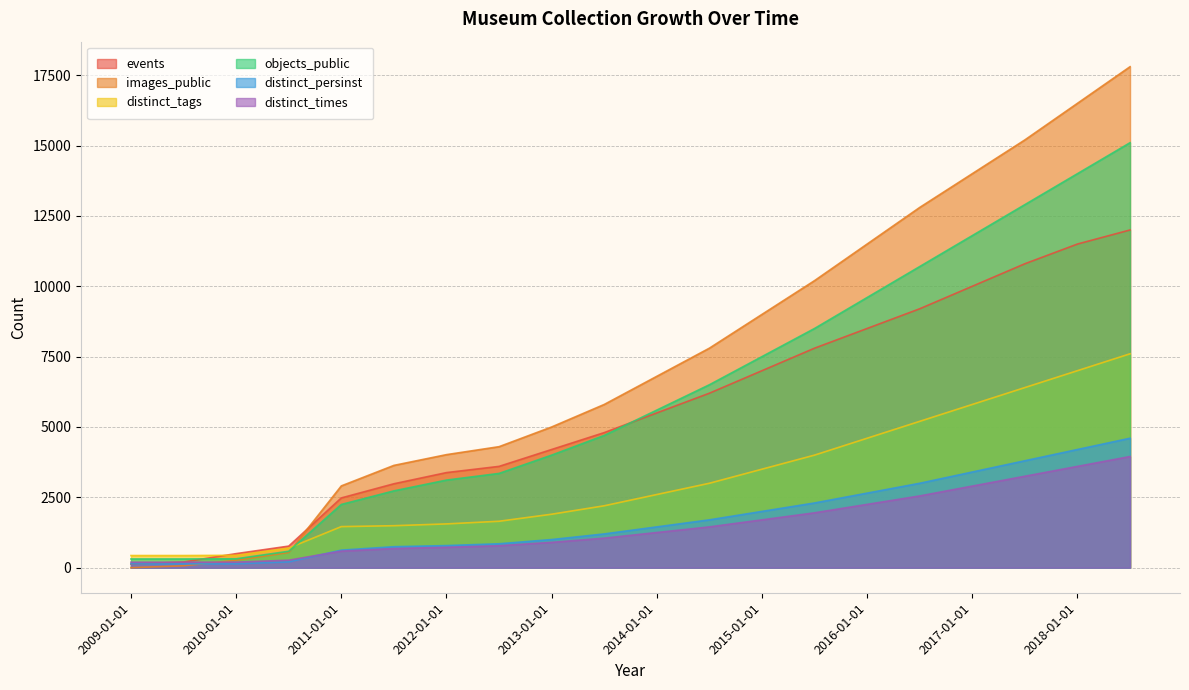

Where is distinct_tags nearest to the value 4016?

2015-07-01